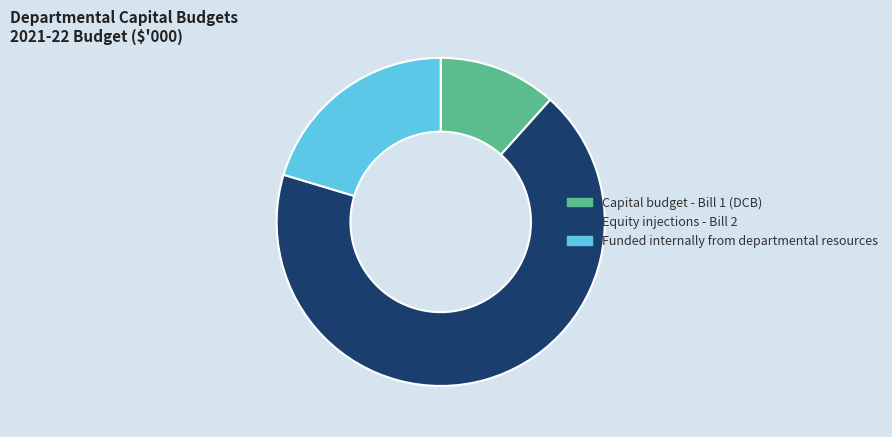

How many segments does this pie chart have?

3